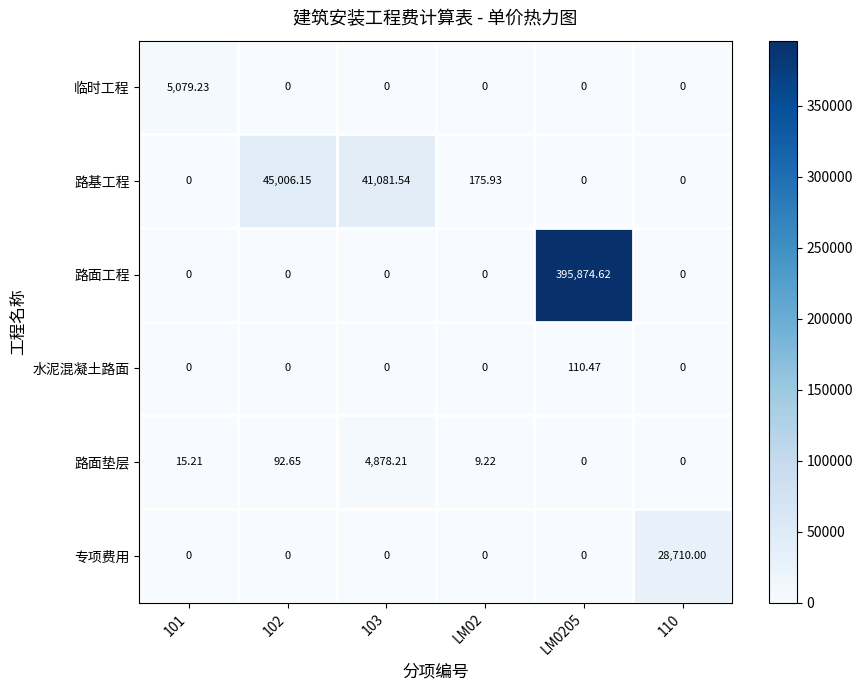

Is the value of 专项费用 at 101 greater than the value of 路面垫层 at 102?

No